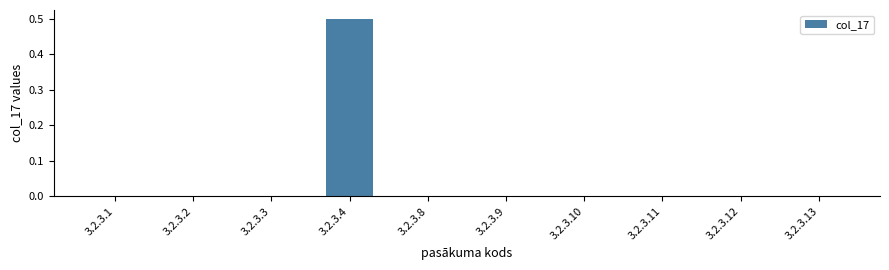

True or false: the data shows 0.0 at 3.2.3.1.

True